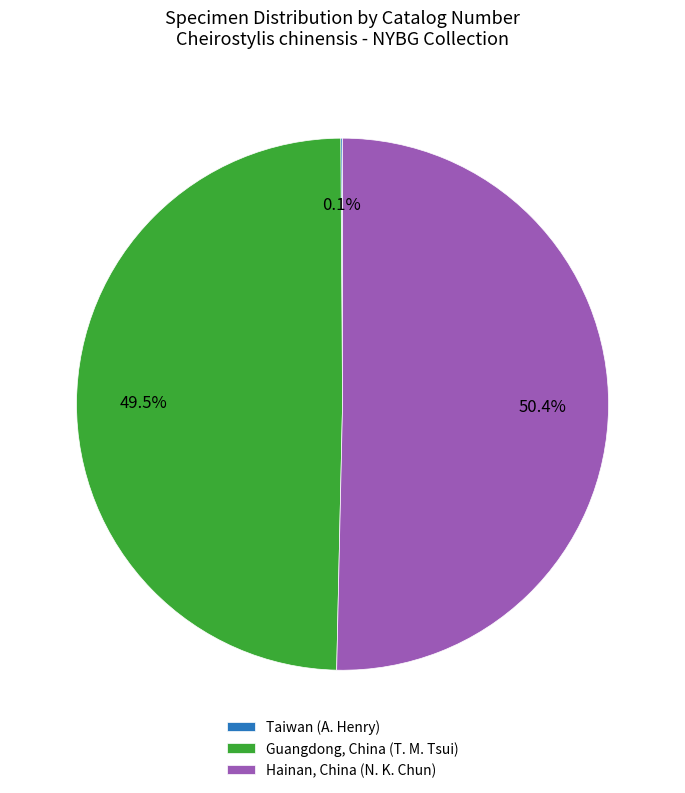

Which slice represents more than half of the pie?

Hainan, China (N. K. Chun)